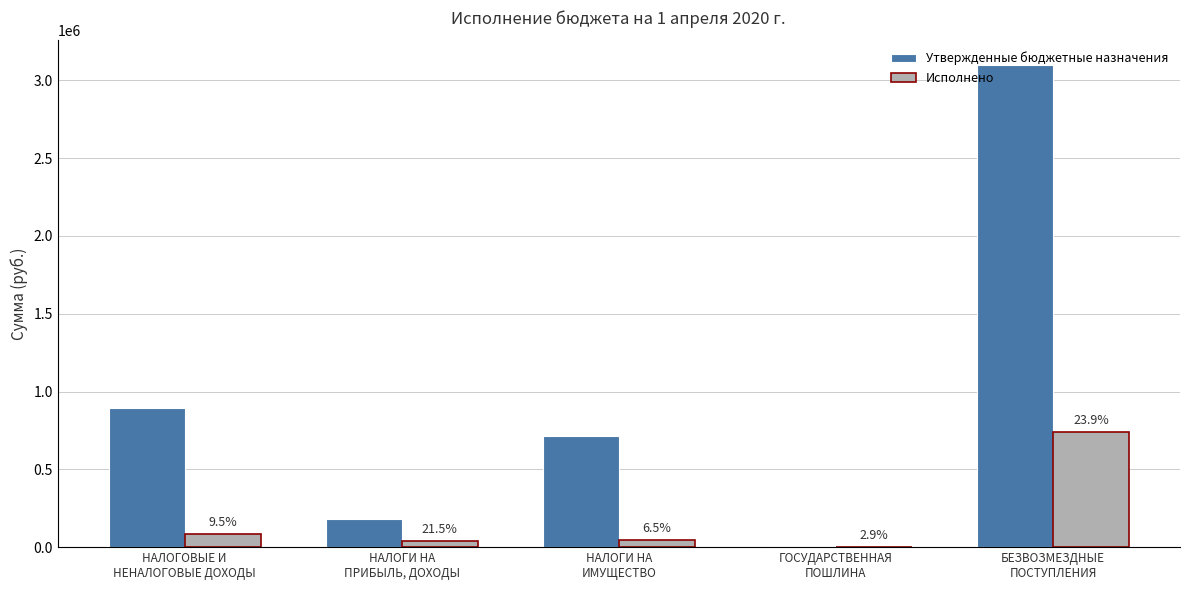

Reading right to left, extract all data points from this chart.

Утвержденные бюджетные назначения: БЕЗВОЗМЕЗДНЫЕ
ПОСТУПЛЕНИЯ=3101543.7	ГОСУДАРСТВЕННАЯ
ПОШЛИНА=7000.0	НАЛОГИ НА
ИМУЩЕСТВО=715000.0	НАЛОГИ НА
ПРИБЫЛЬ, ДОХОДЫ=182000.0	НАЛОГОВЫЕ И
НЕНАЛОГОВЫЕ ДОХОДЫ=897000.0
Исполнено: БЕЗВОЗМЕЗДНЫЕ
ПОСТУПЛЕНИЯ=741050.0	ГОСУДАРСТВЕННАЯ
ПОШЛИНА=200.0	НАЛОГИ НА
ИМУЩЕСТВО=46561.3	НАЛОГИ НА
ПРИБЫЛЬ, ДОХОДЫ=39069.1	НАЛОГОВЫЕ И
НЕНАЛОГОВЫЕ ДОХОДЫ=85635.8